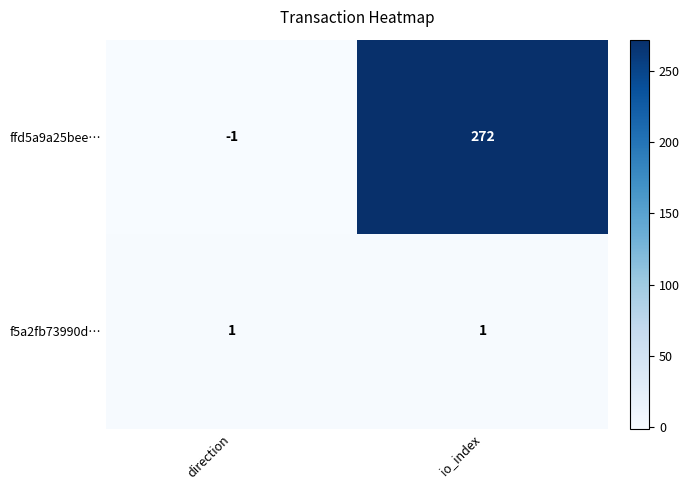

Which series has the largest range (max minus min)?

ffd5a9a25bee…